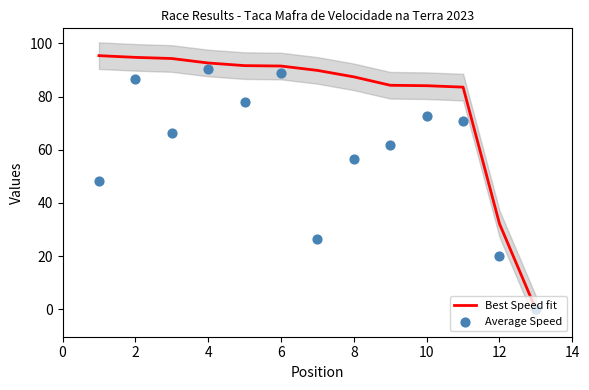

Is it true that Best Speed fit equals 138.3 at 6?

False